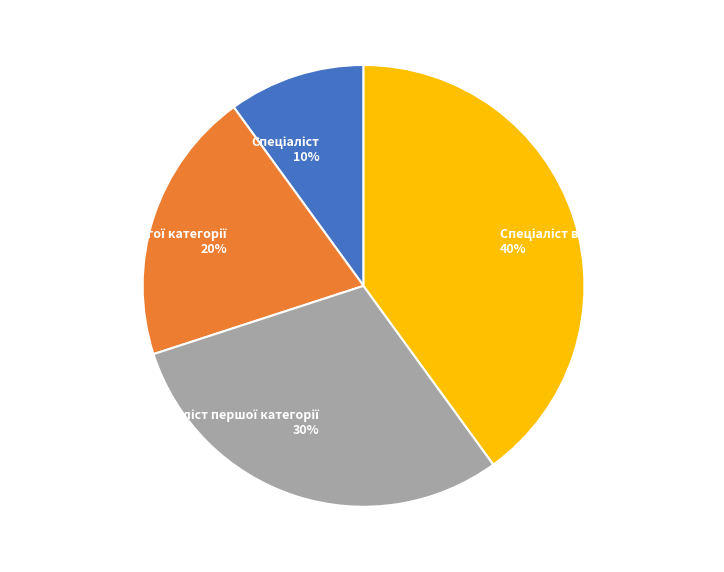

Is there any slice that represents more than half of the pie?

No